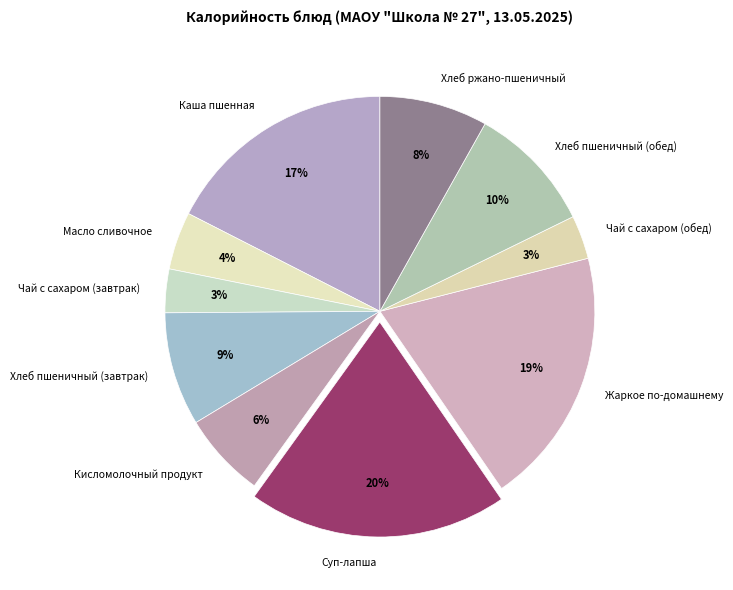

Which has a higher value, Масло сливочное or Хлеб пшеничный (завтрак)?

Хлеб пшеничный (завтрак)